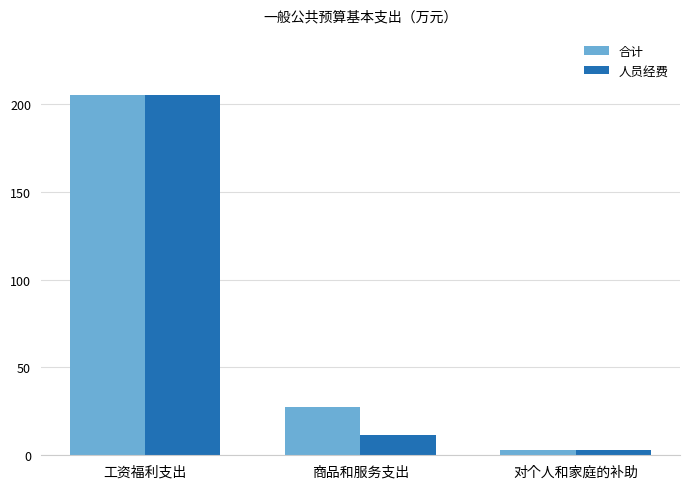

At which label does 合计 reach its peak?

工资福利支出